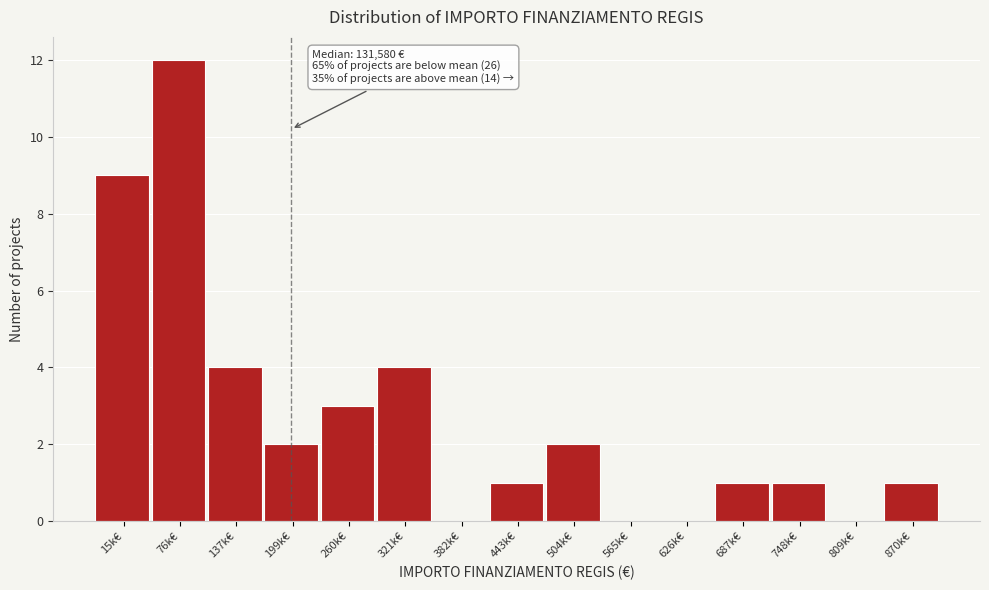

Reading left to right, transcribe all the data shown in this chart.

15k€=9	76k€=12	137k€=4	199k€=2	260k€=3	321k€=4	382k€=0	443k€=1	504k€=2	565k€=0	626k€=0	687k€=1	748k€=1	809k€=0	870k€=1